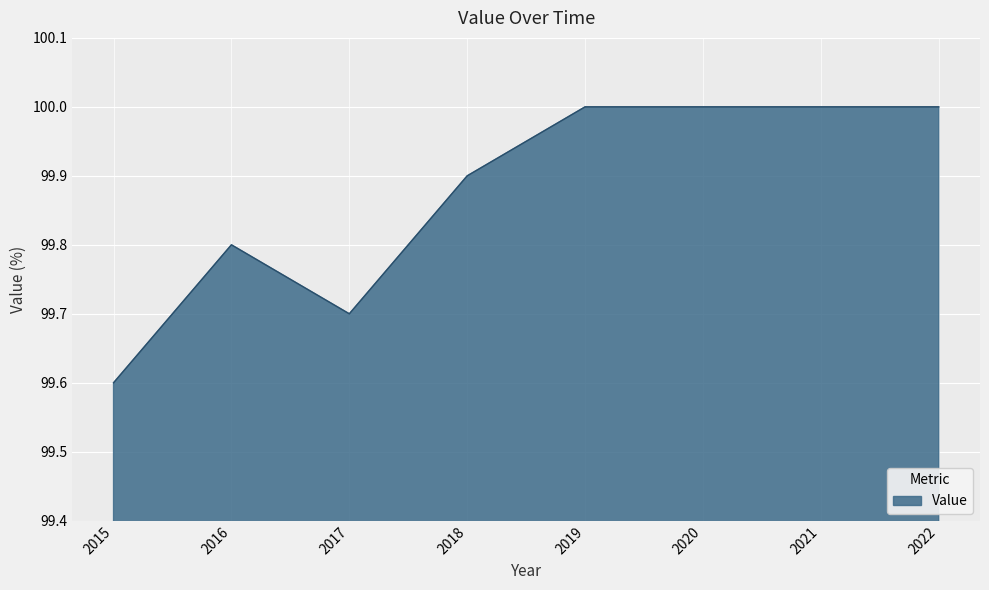

What is the greatest value displayed?

100.0